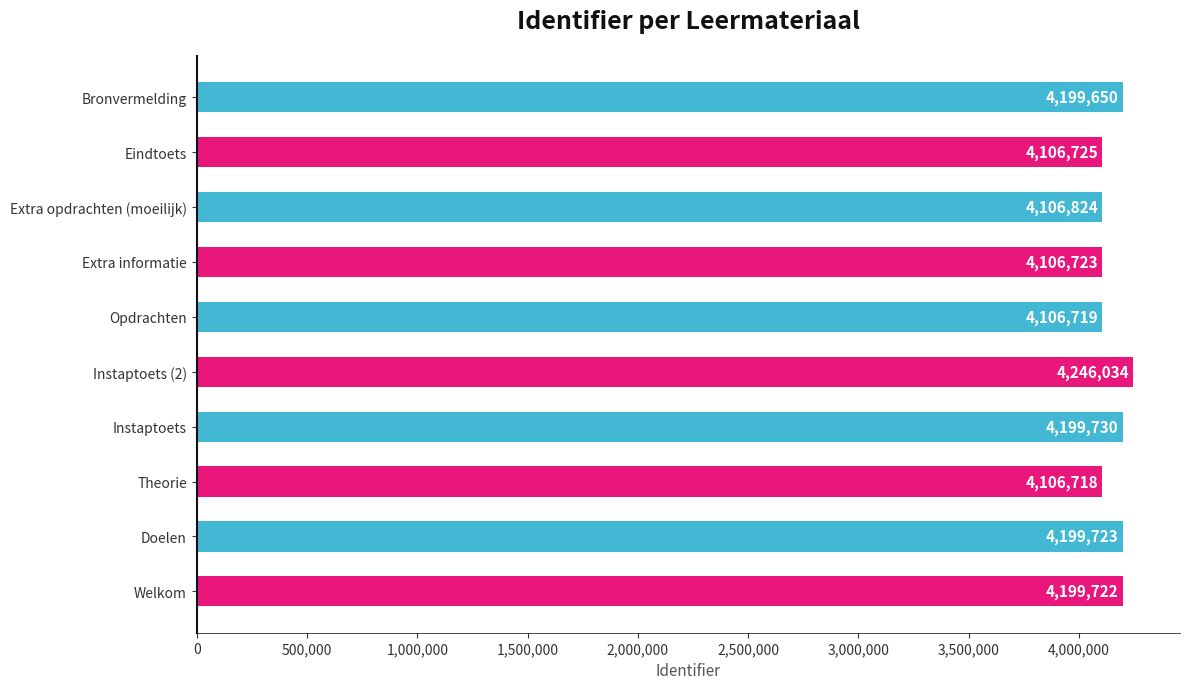

List the labels in order of value, largest first.

Instaptoets (2), Instaptoets, Doelen, Welkom, Bronvermelding, Extra opdrachten (moeilijk), Eindtoets, Extra informatie, Opdrachten, Theorie